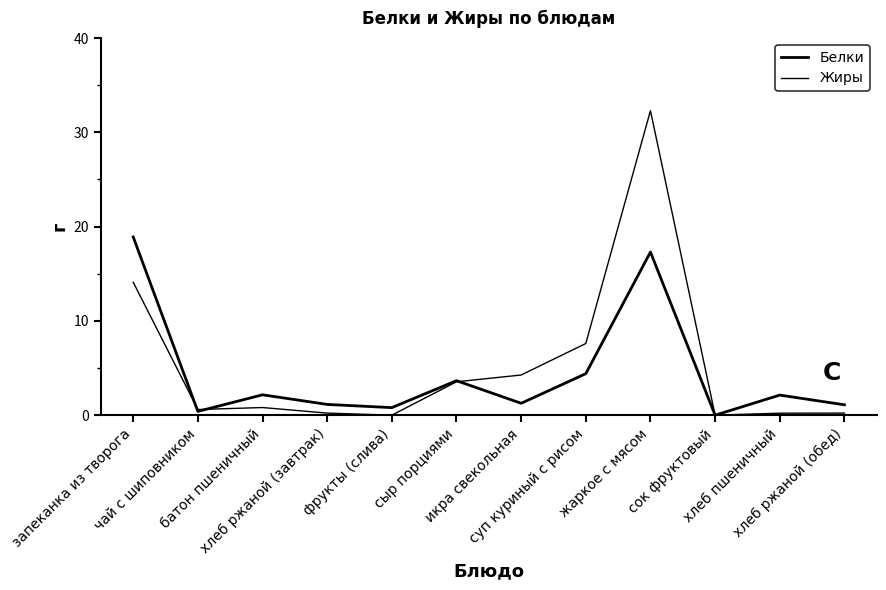

Reading left to right, transcribe all the data shown in this chart.

Белки: 18.9	0.4	2.2	1.1	0.8	3.7	1.3	4.4	17.3	0.0	2.1	1.1
Жиры: 14.1	0.6	0.8	0.2	0.0	3.5	4.3	7.6	32.3	0.0	0.2	0.2